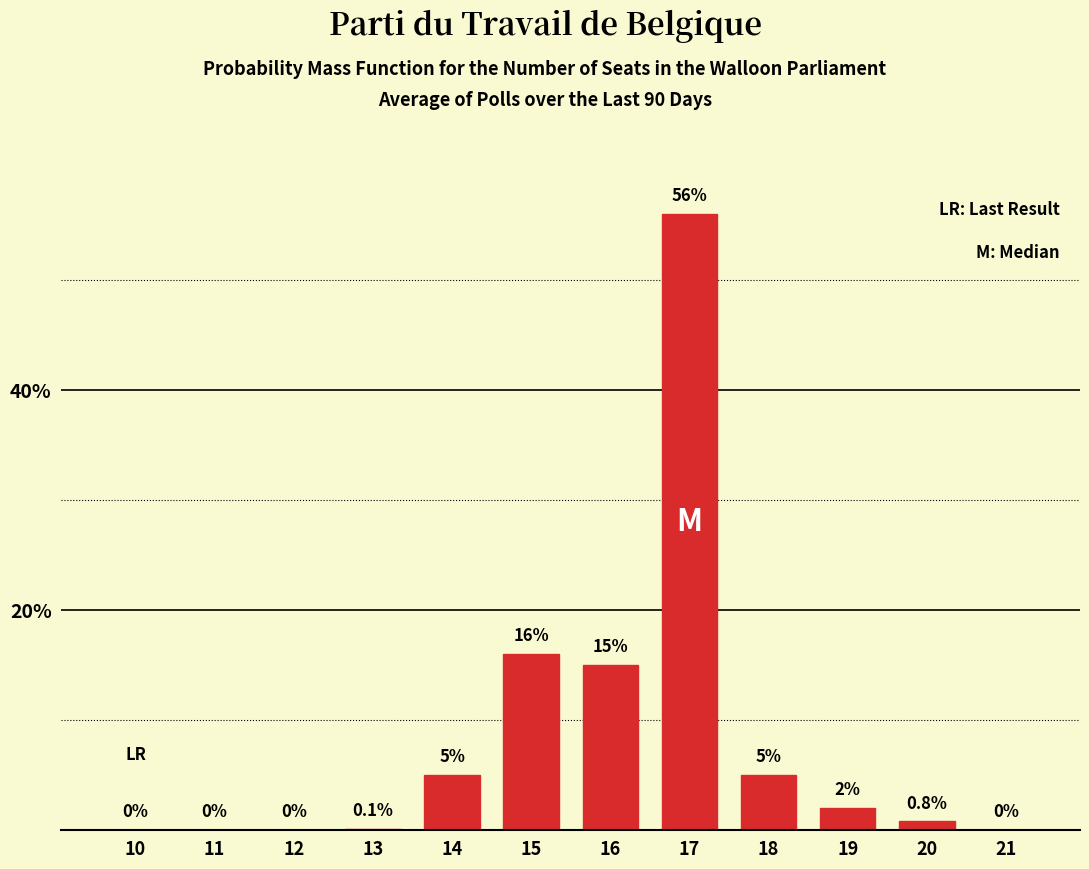

Reading left to right, transcribe all the data shown in this chart.

10=0.0	11=0.0	12=0.0	13=0.1	14=5.0	15=16.0	16=15.0	17=56.0	18=5.0	19=2.0	20=0.8	21=0.0